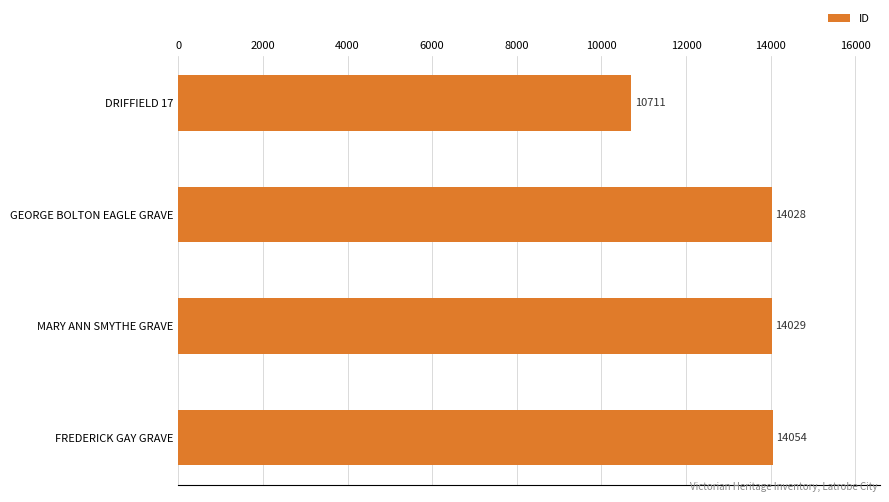

How many data points does each series have?

4